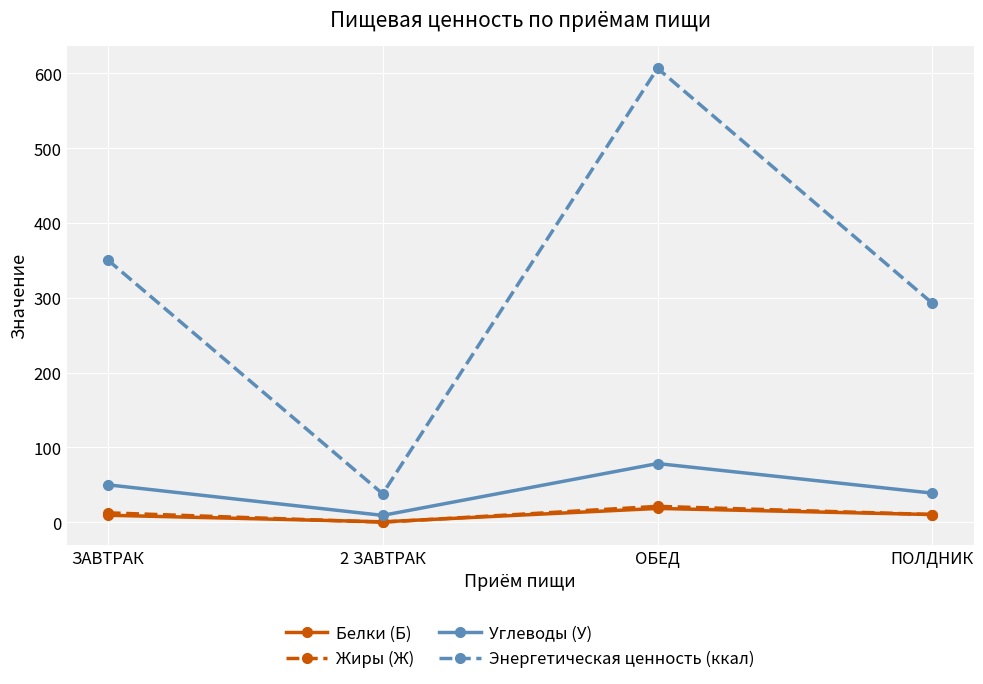

Which category has the highest value across all series?

ОБЕД